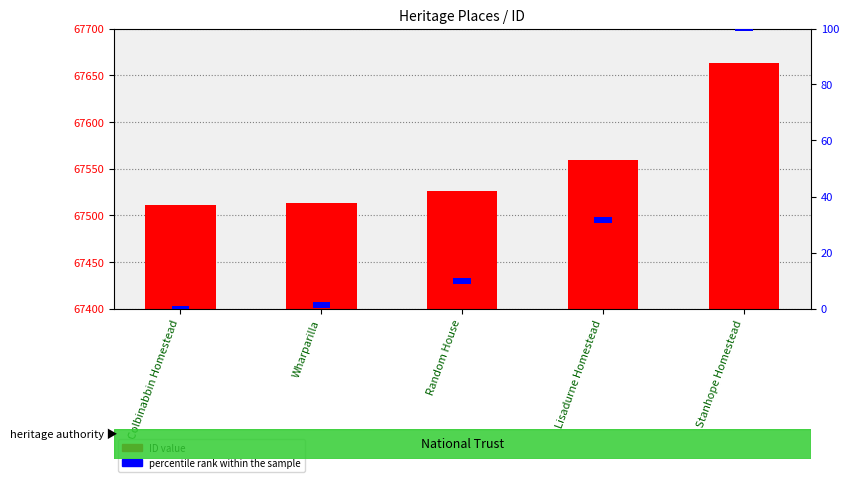

What is the difference between the highest and lowest values at Random House?

67524